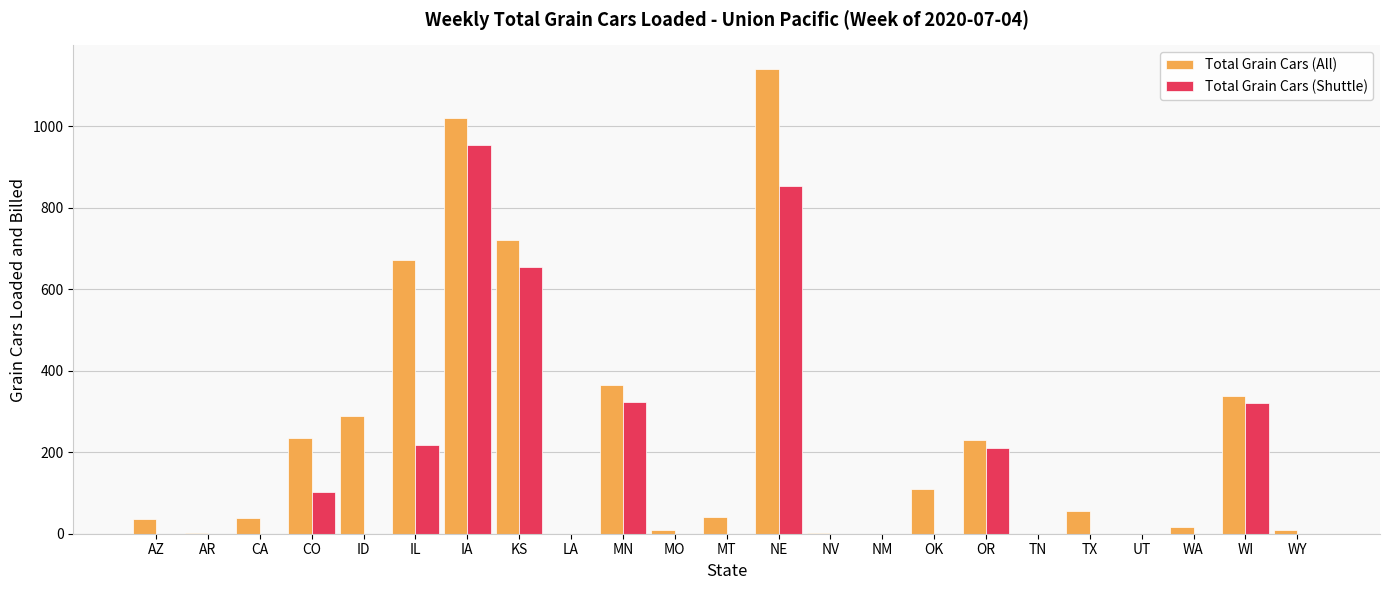

Where is Total Grain Cars (All) nearest to the value 571?

IL